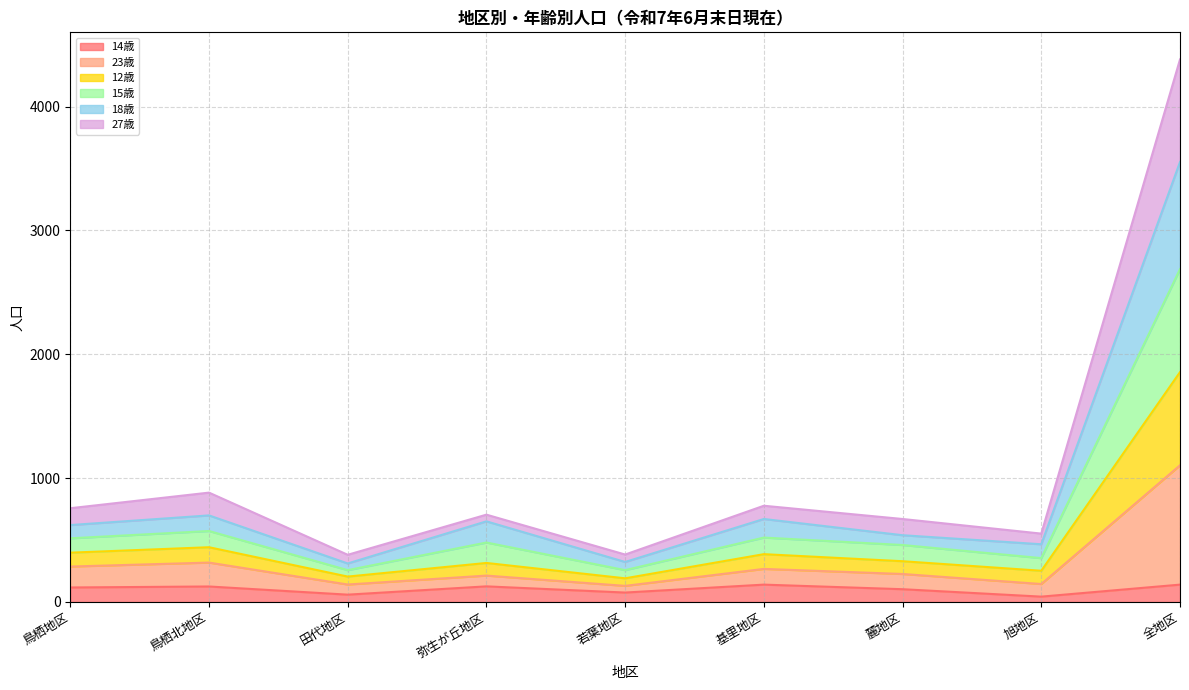

At which category is the sum across all series the highest?

全地区